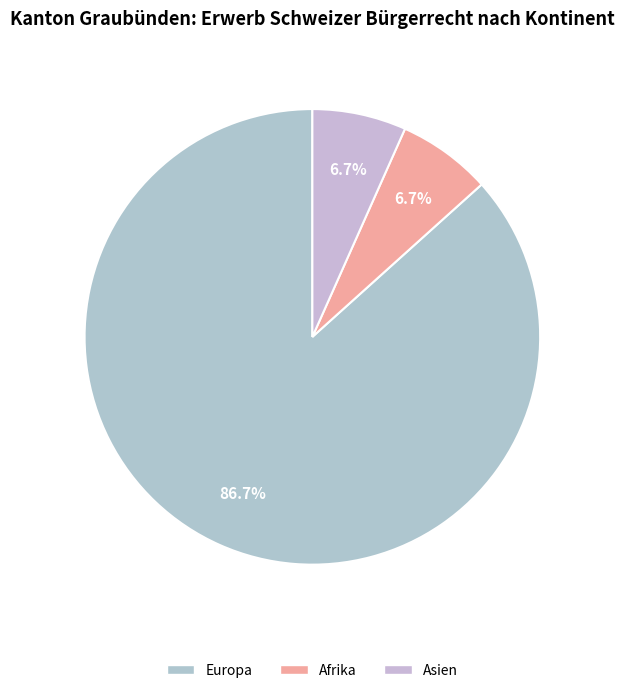

Is it true that Asien is 7% of the pie?

True